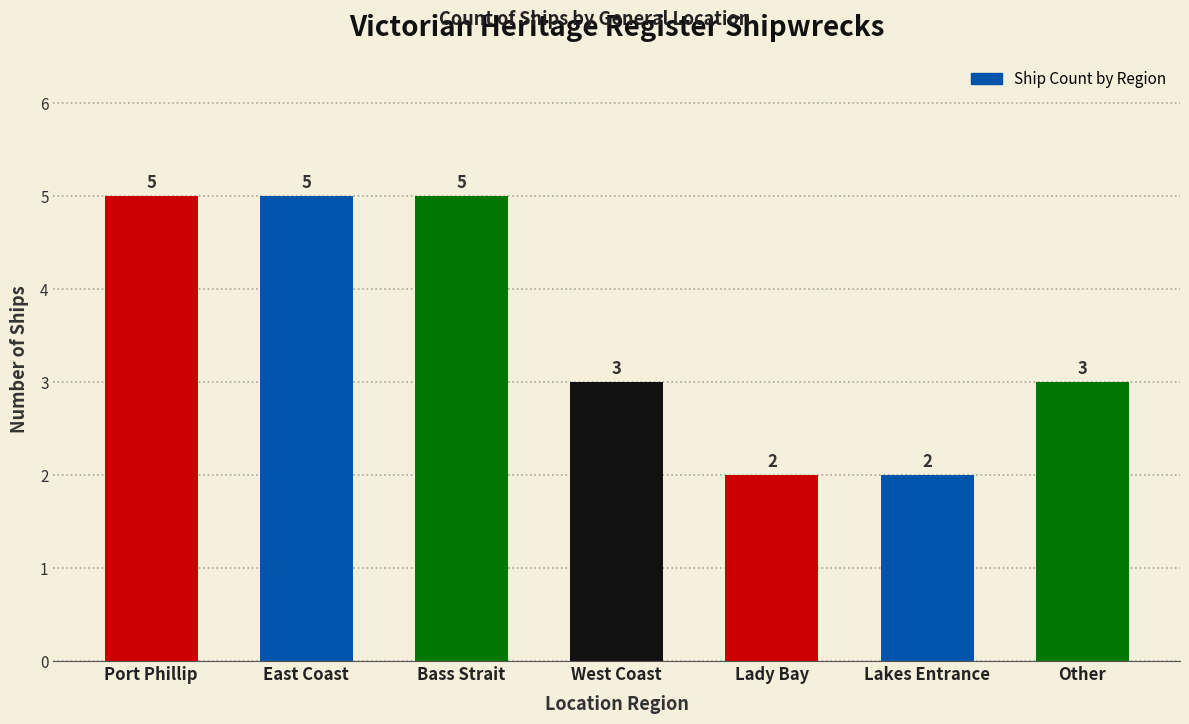

True or false: the data shows 3 at Other.

True